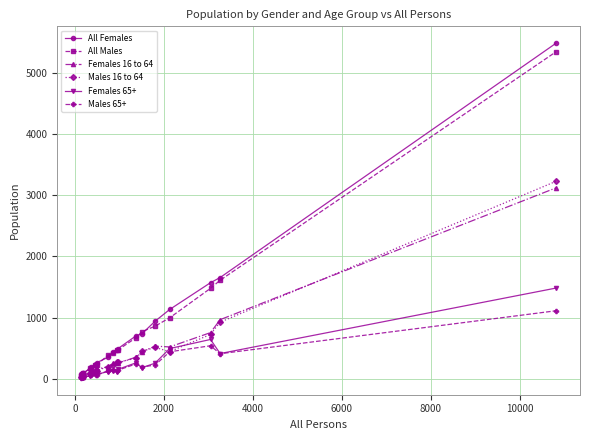

What is the maximum value shown in the chart?

5482